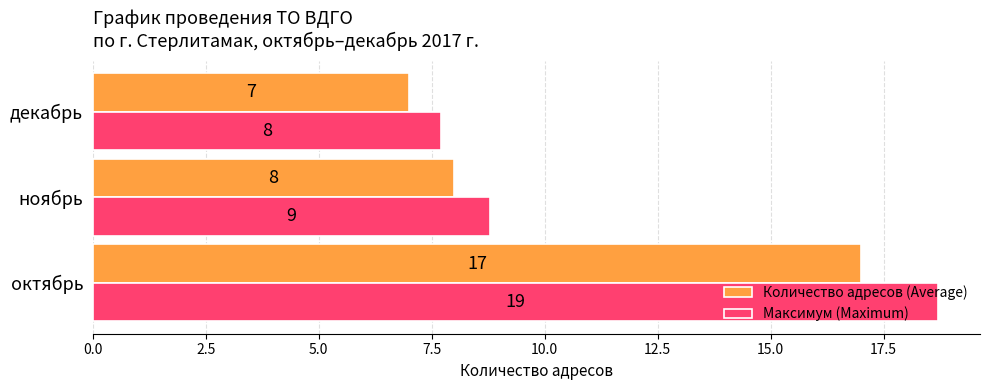

Is the value of Количество адресов (Average) at октябрь greater than the value of Максимум (Maximum) at ноябрь?

Yes